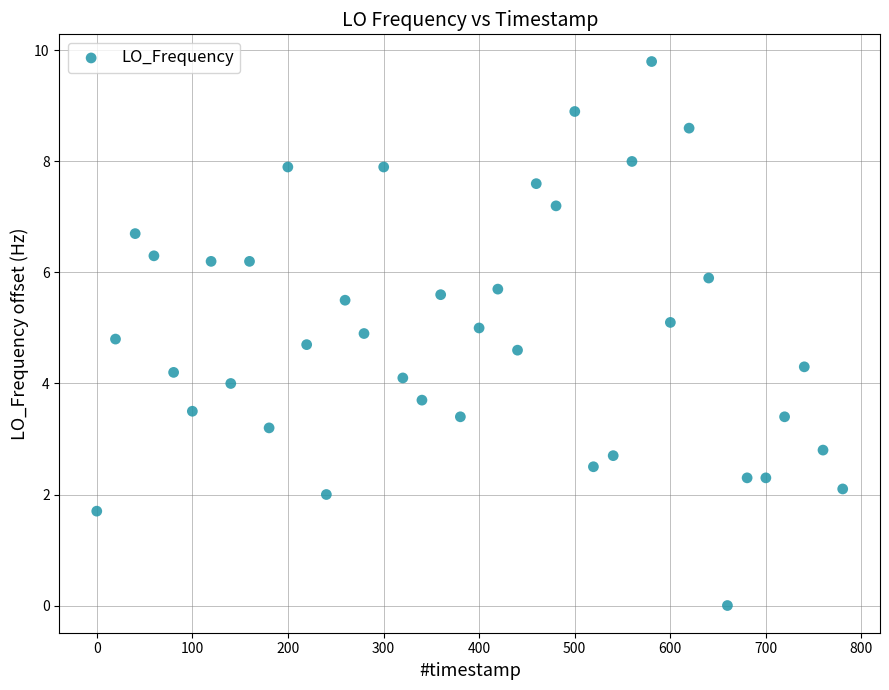

What is the range of X values (max minus min)?

780.4